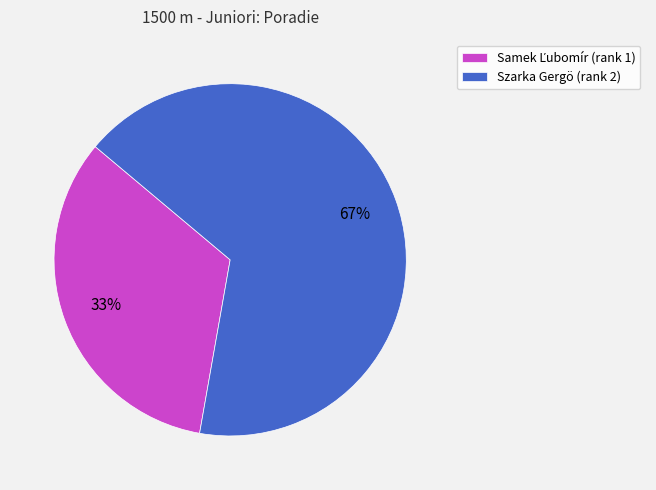

Is it true that Szarka Gergö (rank 2) is 61% of the pie?

False